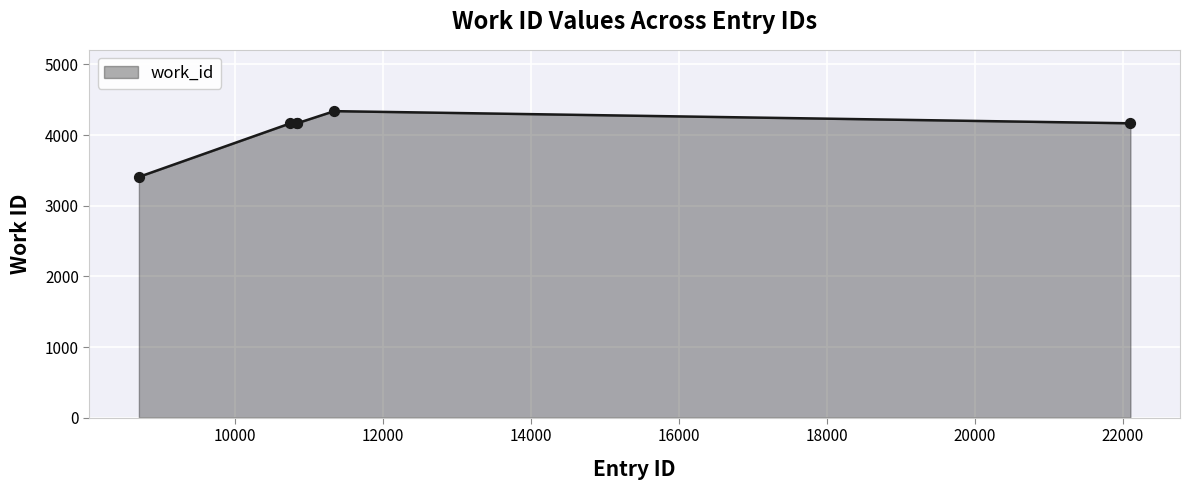

What is the greatest value displayed?

4339